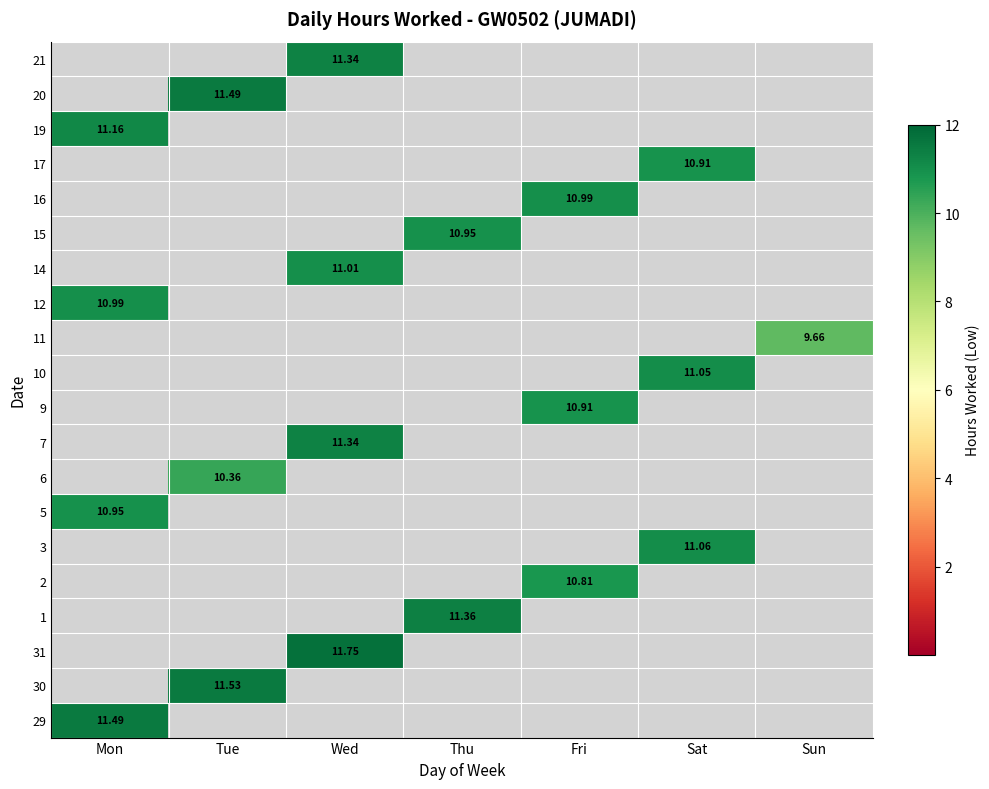

How many data points does each series have?

7